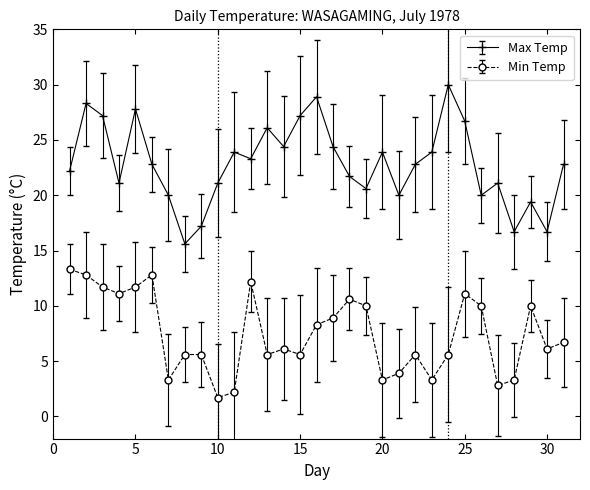

Which series has the largest total across all categories?

Max Temp